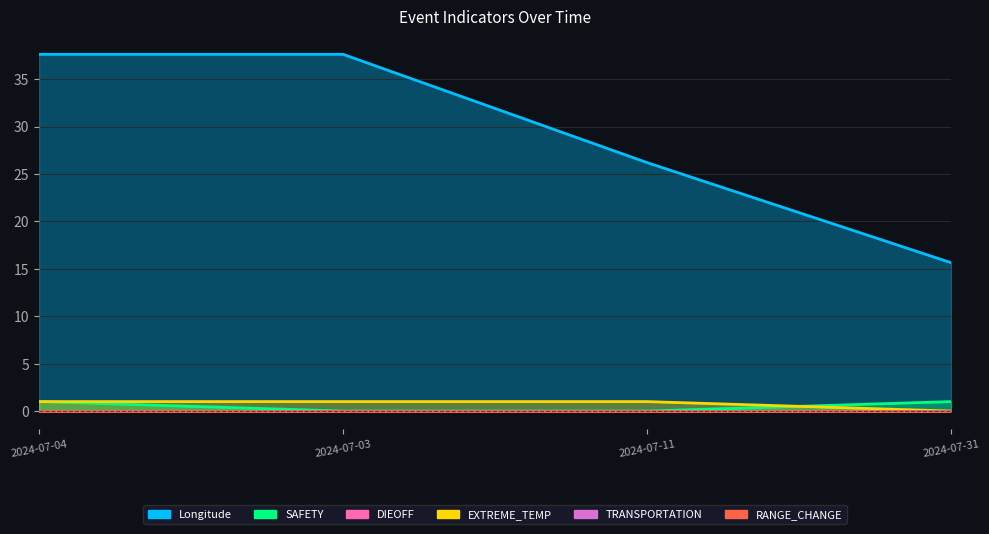

The EXTREME_TEMP series shows 0.0 at 2024-07-31. True or false?

True